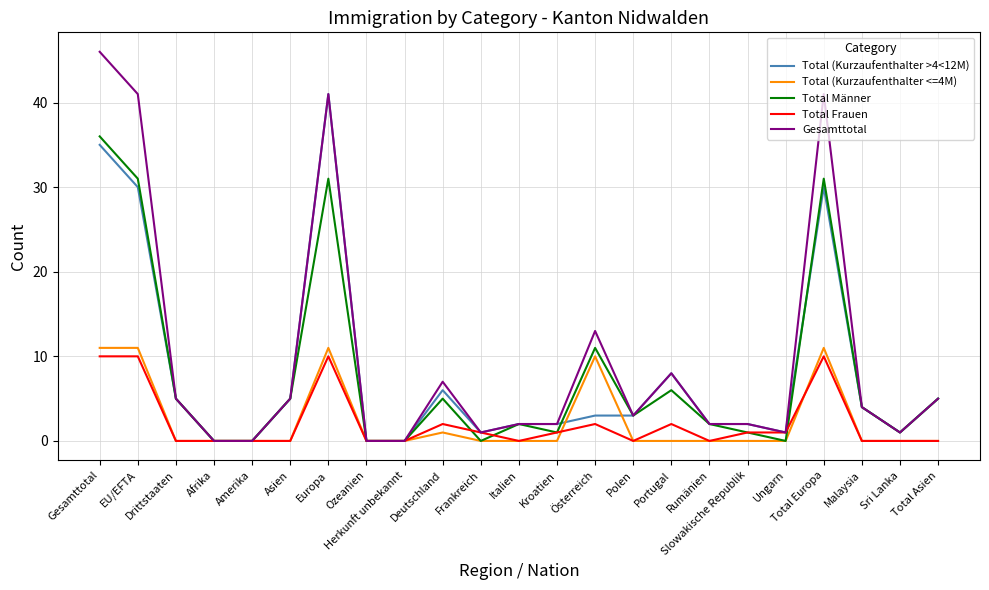

What position from the right is Total Europa?

4